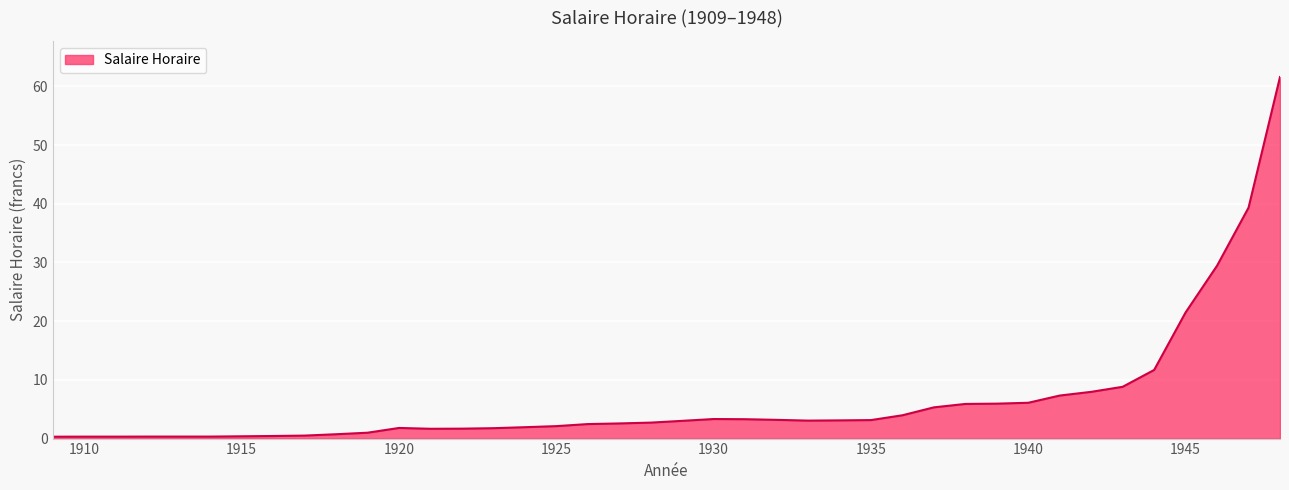

What is the maximum value shown in the chart?

61.6